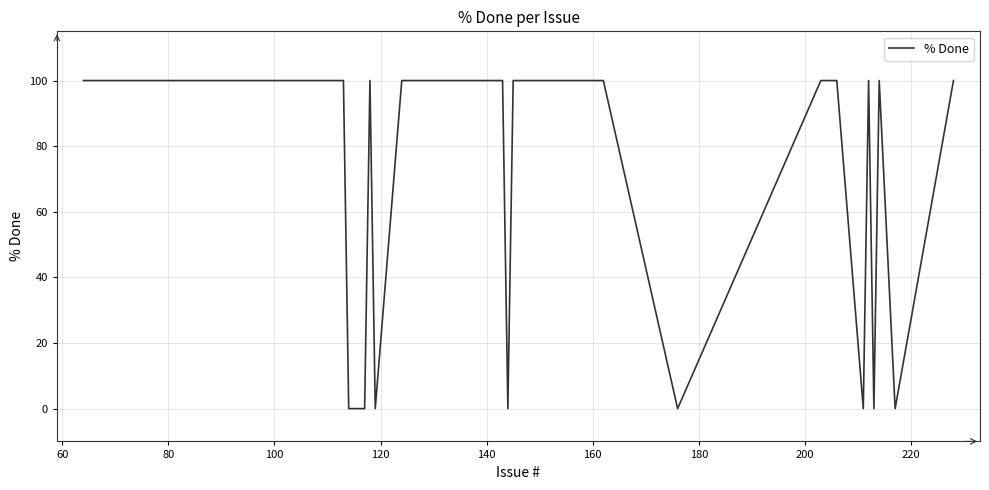

How many values are below 100?

10